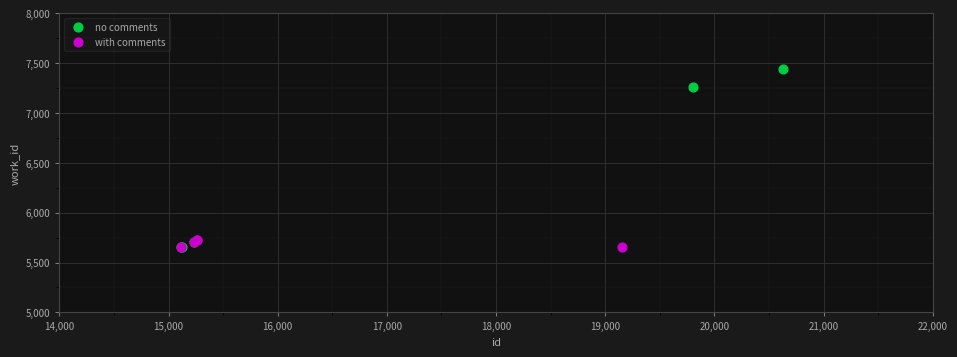

What are all the series names shown in the legend?

no comments, with comments